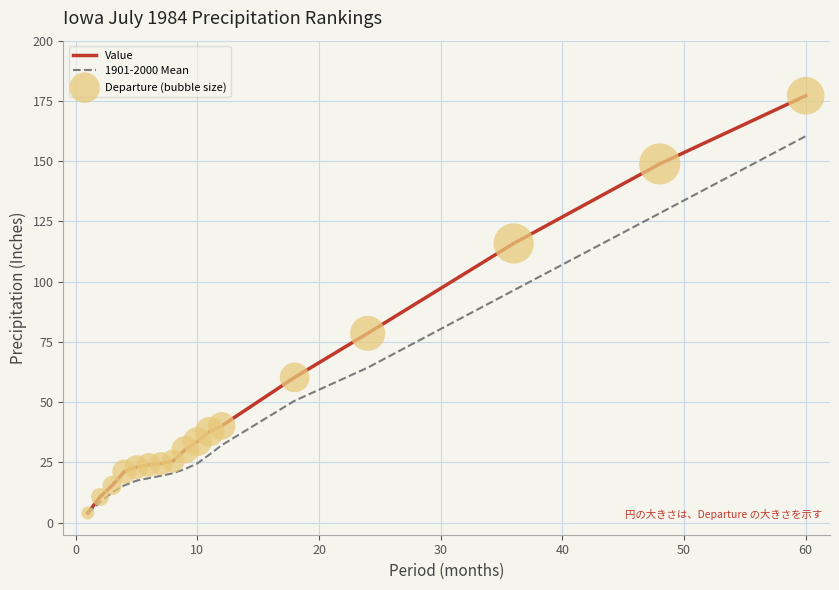

Which series has the widest spread of values?

Value